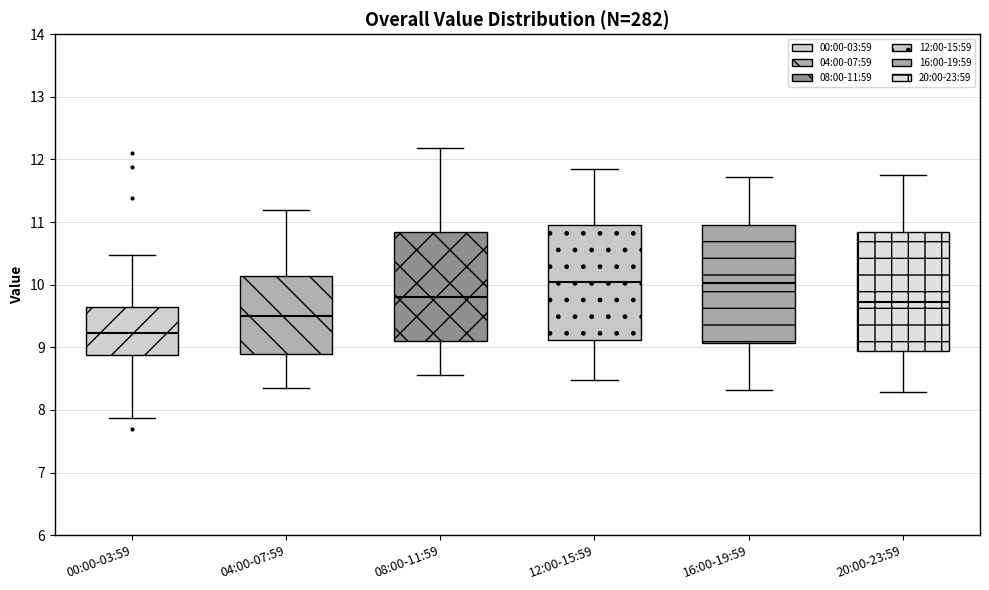

Reading left to right, read every box against the y-axis: the position of its median line, the range the box covers, and the ends of its whiskers. The values are not printed on the chart, so give them approximately, as read against the axis.

00:00-03:59: median 9.2, box 8.9 to 9.6, whiskers 7.9 to 10.5
04:00-07:59: median 9.5, box 8.9 to 10.1, whiskers 8.4 to 11.2
08:00-11:59: median 9.8, box 9.1 to 10.8, whiskers 8.6 to 12.2
12:00-15:59: median 10.0, box 9.1 to 10.9, whiskers 8.5 to 11.9
16:00-19:59: median 10.0, box 9.1 to 11.0, whiskers 8.3 to 11.7
20:00-23:59: median 9.7, box 8.9 to 10.8, whiskers 8.3 to 11.8